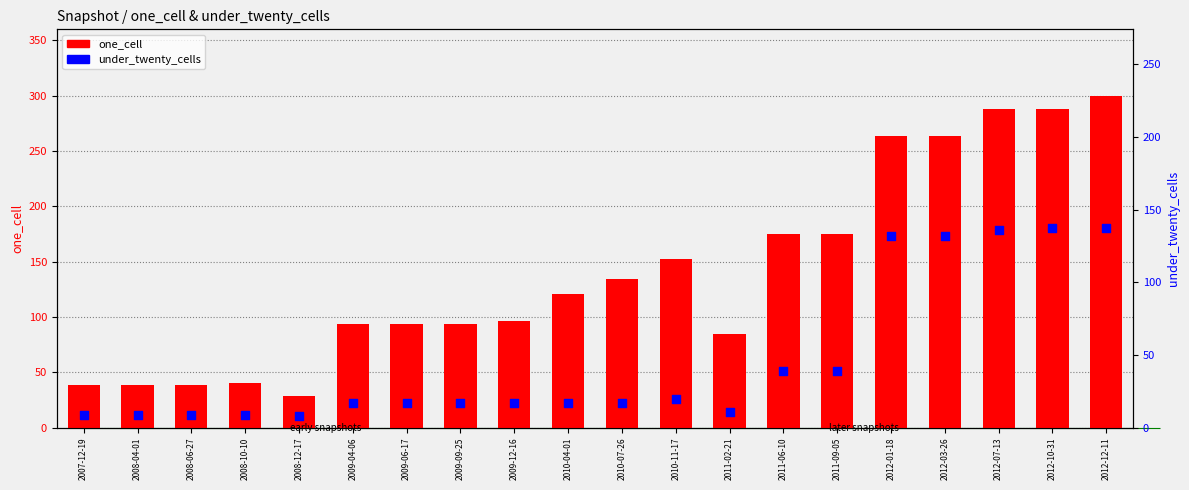

At which category is the sum across all series the highest?

2012-12-11